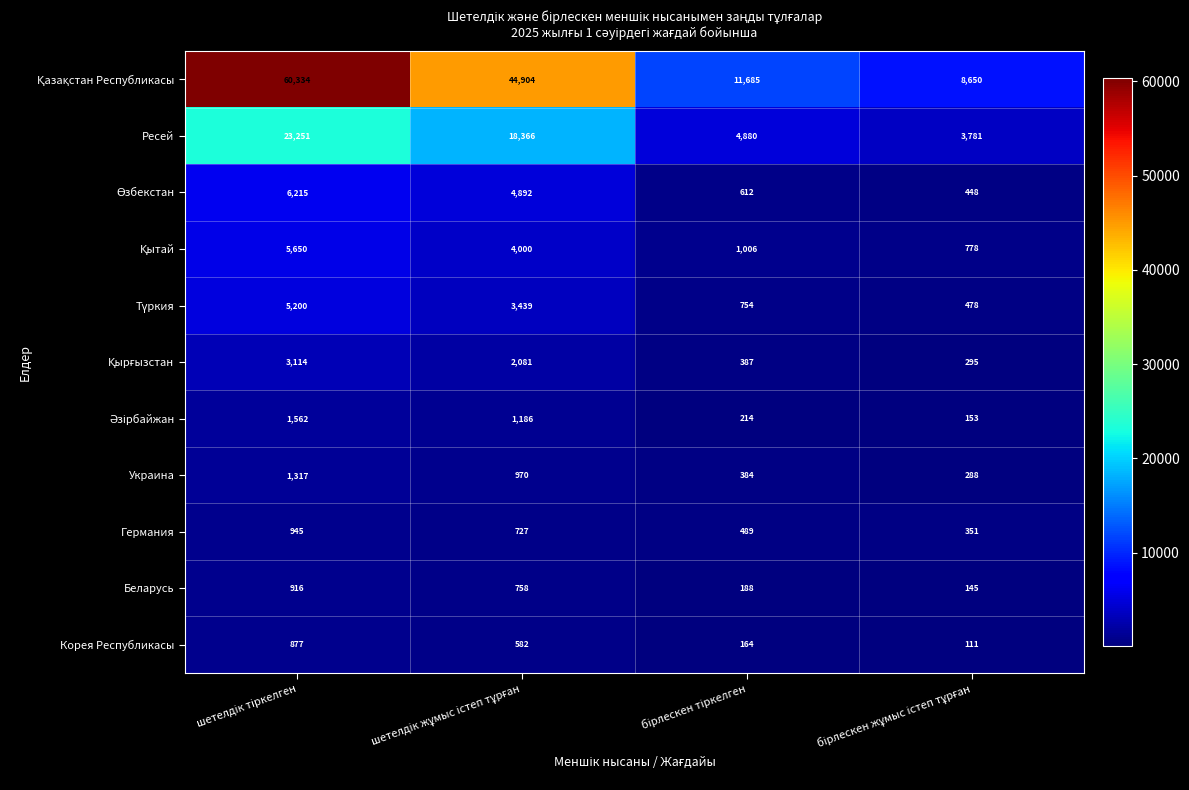

At how many categories does at least one series exceed 2398?

4